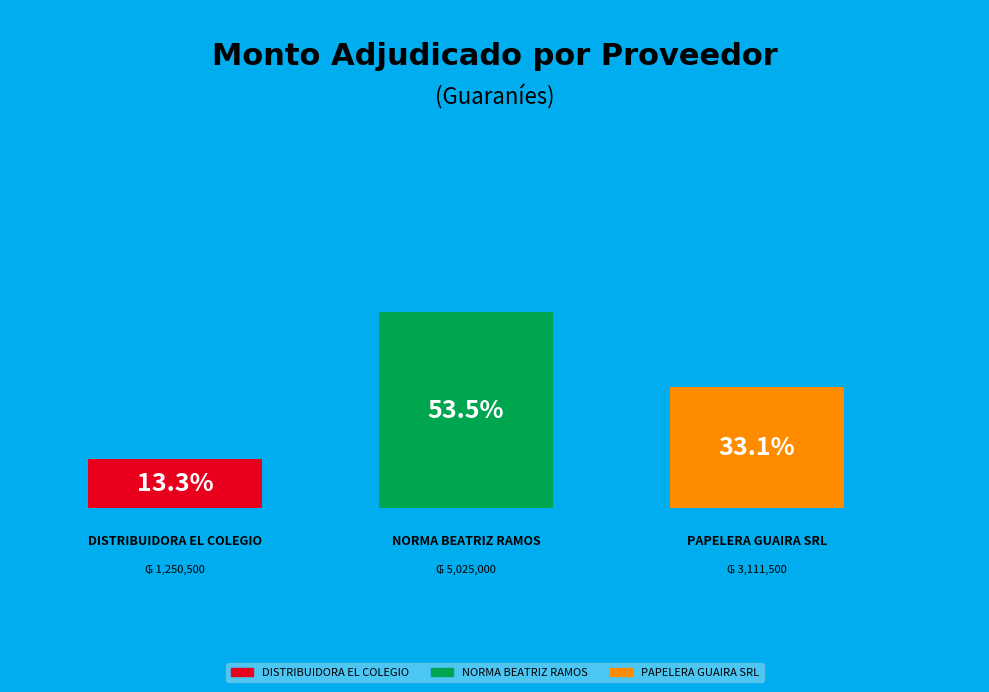

How many segments does this pie chart have?

3